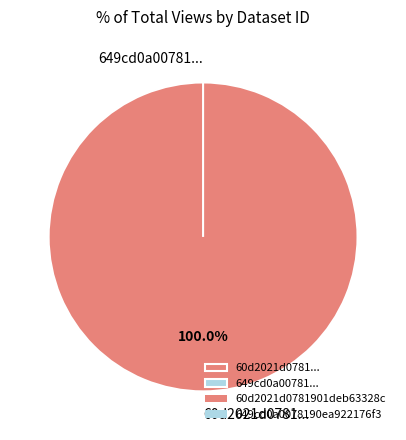

Is it true that 649cd0a0078190ea922176f3 is 0% of the pie?

True